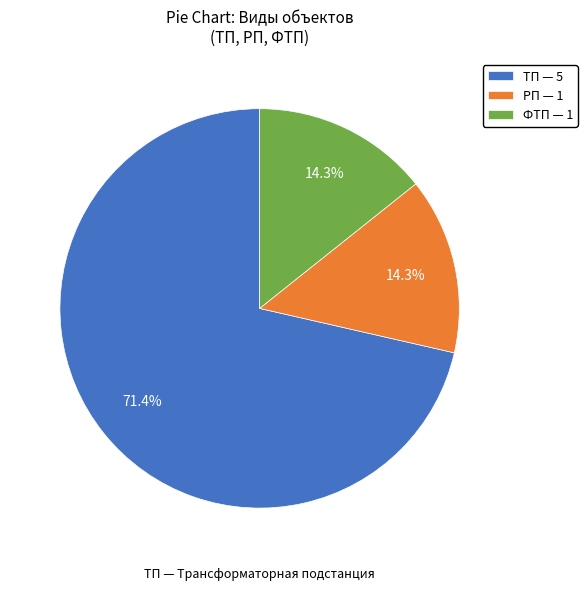

Does any single category account for the majority?

Yes